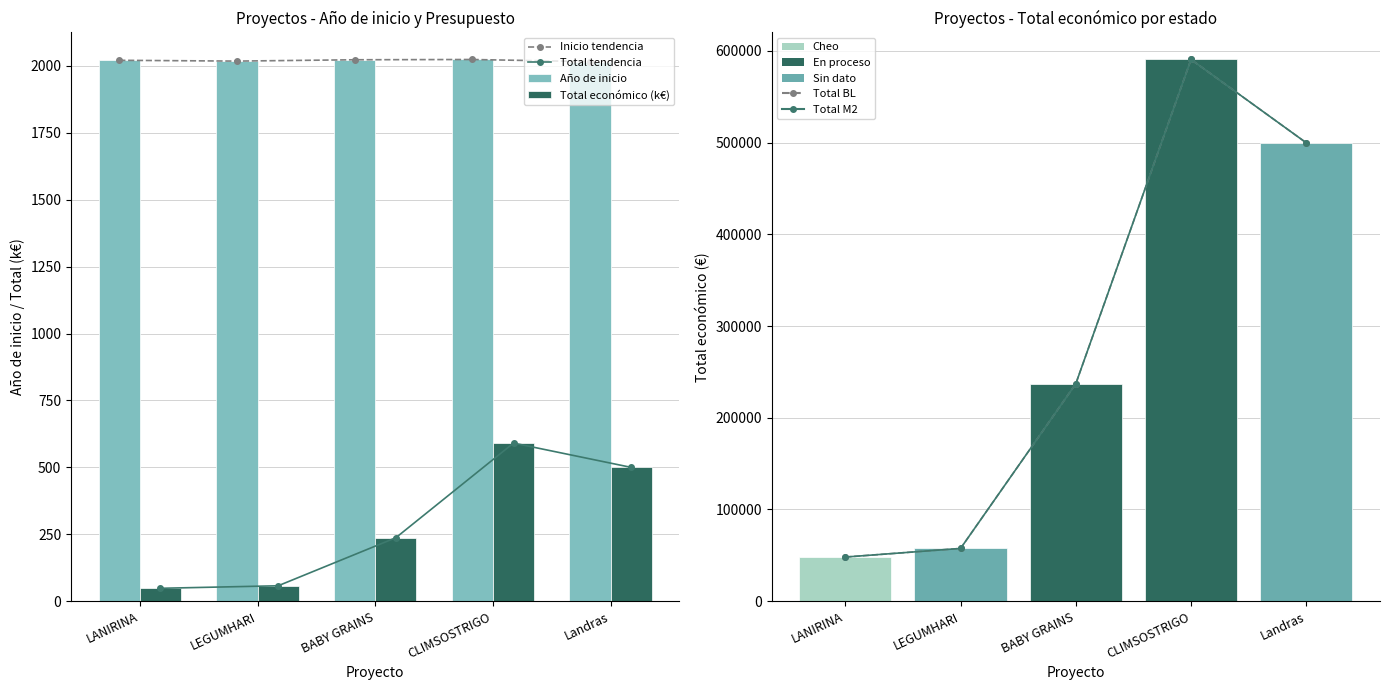

What is the total value across all series at LANIRINA?

100374.2